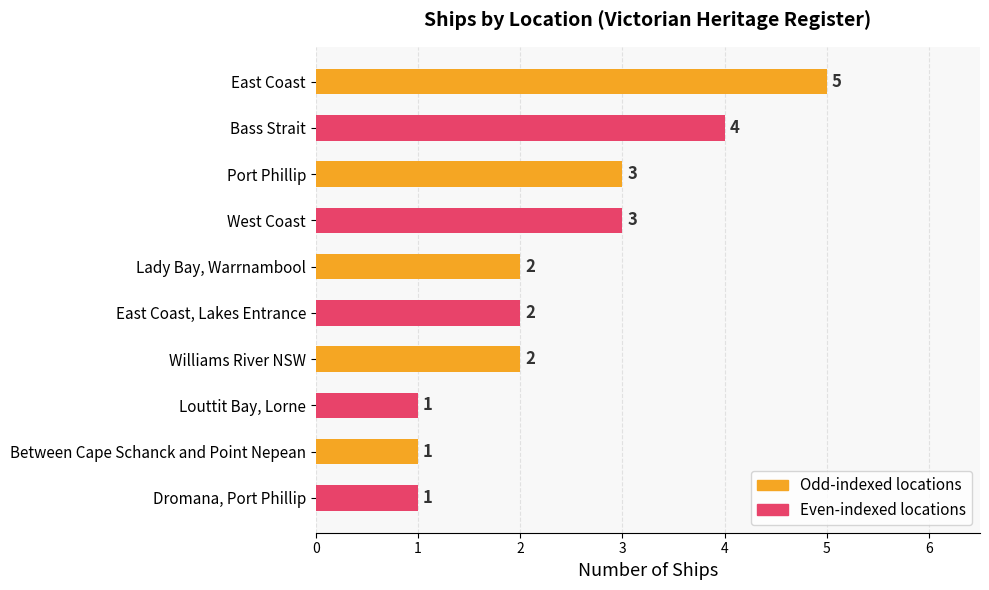

How many values are between 1 and 3?

8